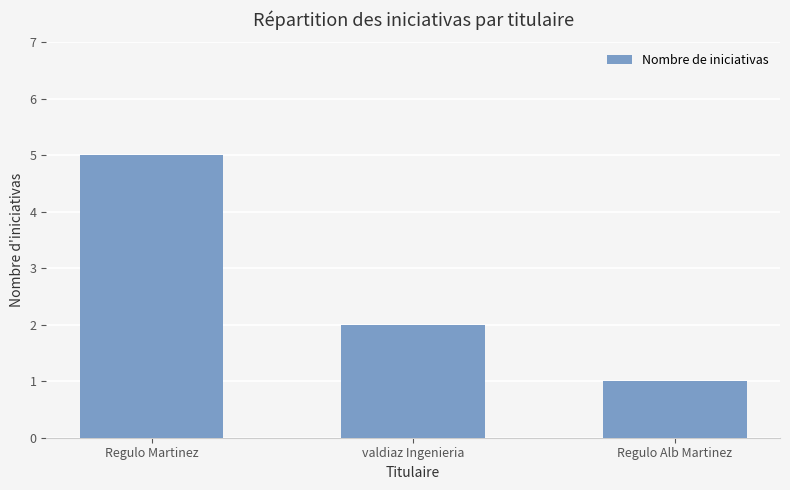

What is the difference between the maximum and minimum values?

4